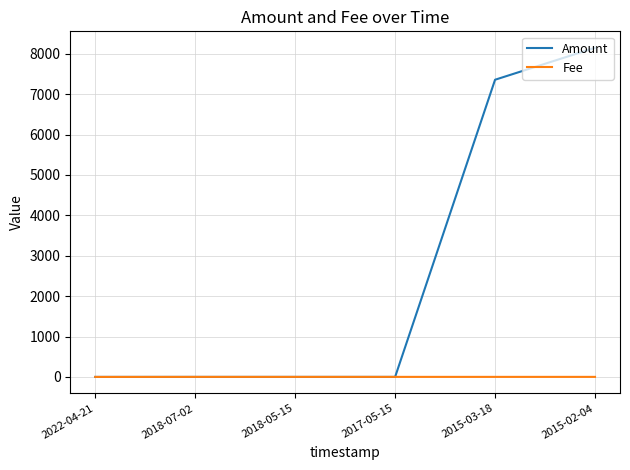

True or false: Amount has more than 1 interior local peaks.

False